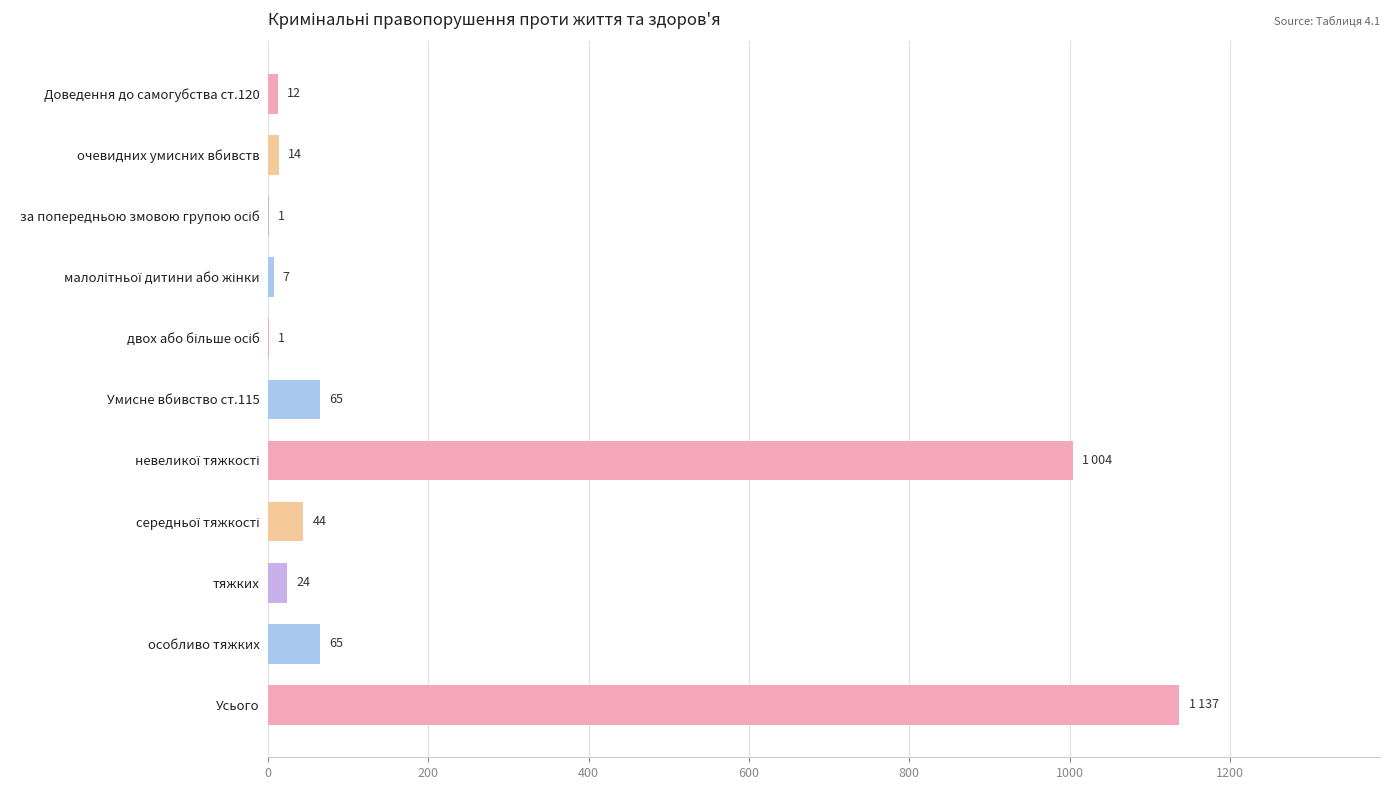

What is the maximum value shown in the chart?

1137